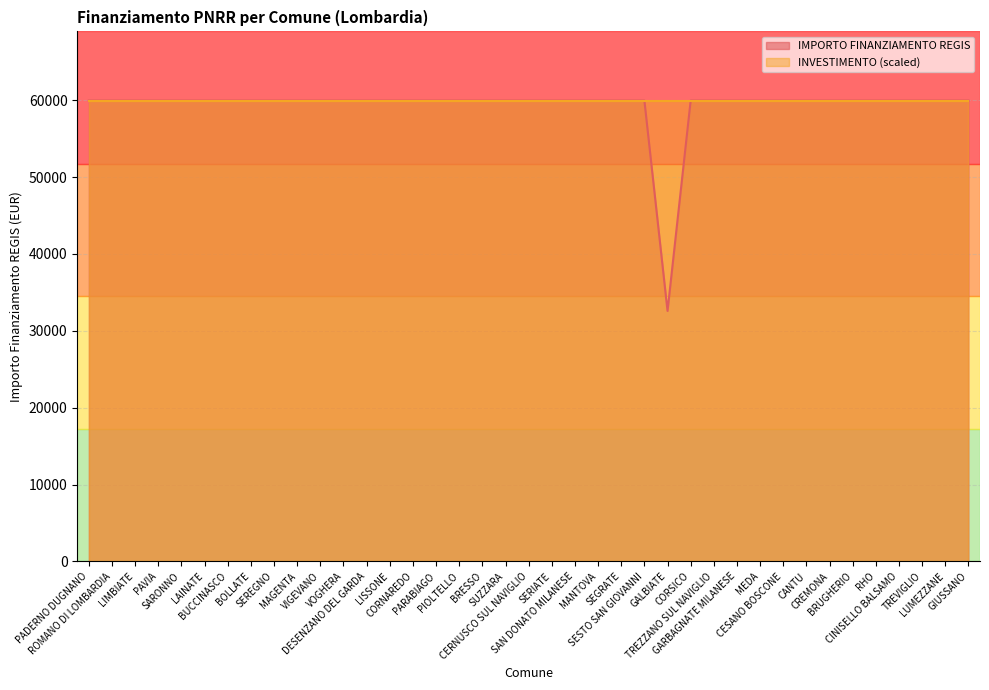

Approximately how many times larger is the value at GALBIATE compared to SEREGNO?

0.5